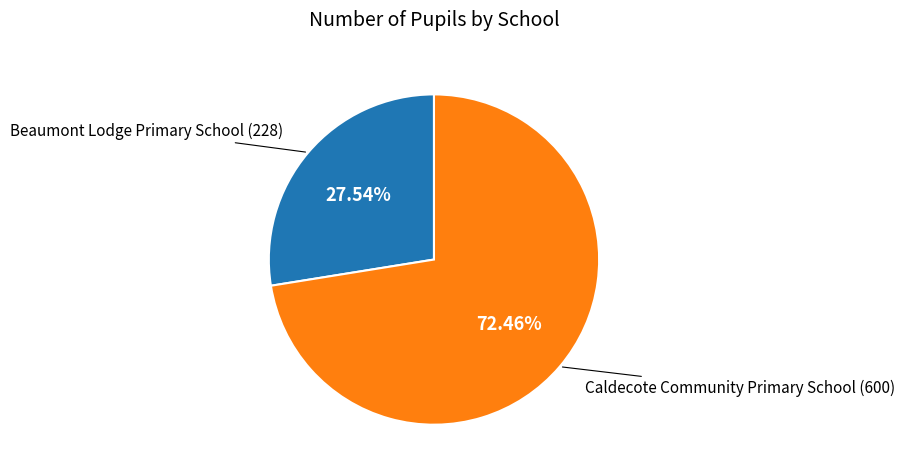

Is it true that Beaumont Lodge Primary School is 28% of the pie?

True